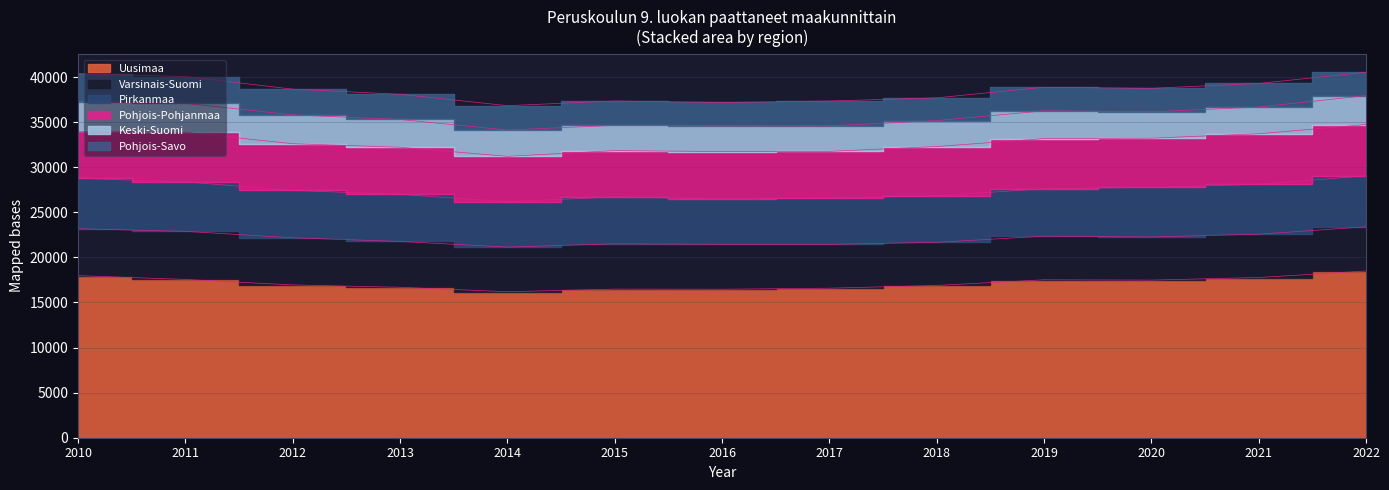

At which category does Uusimaa reach its first local valley?

2014